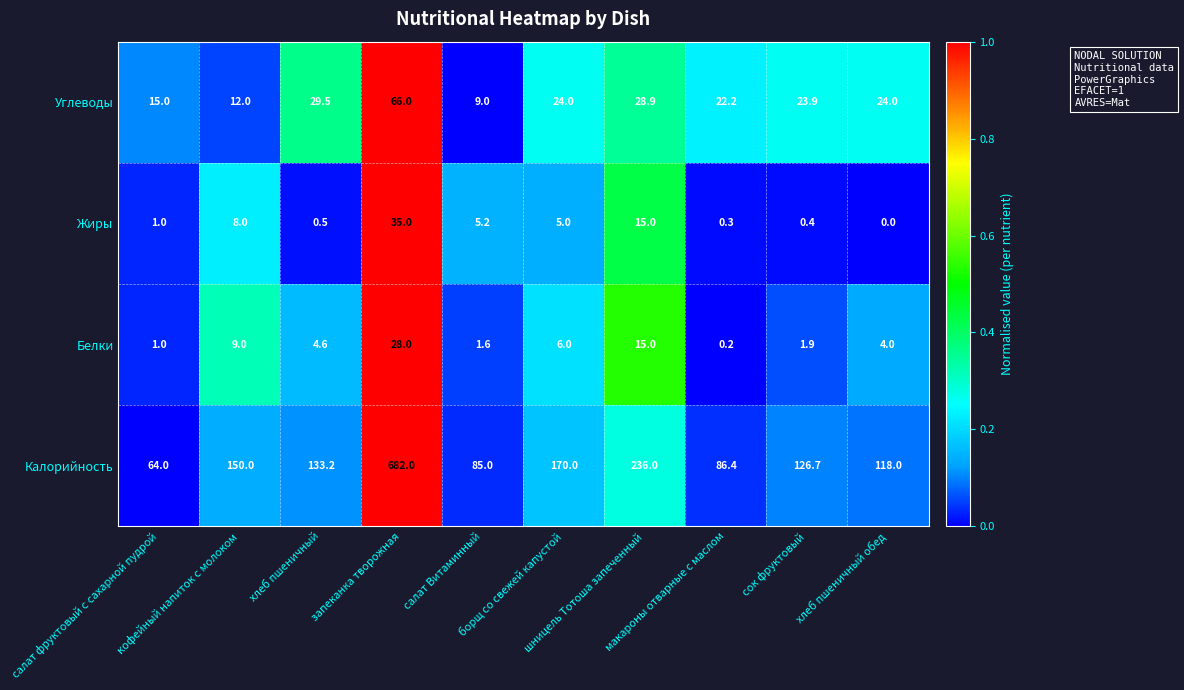

At сок фруктовый, list the series in order from smallest to largest.

Жиры, Белки, Углеводы, Калорийность